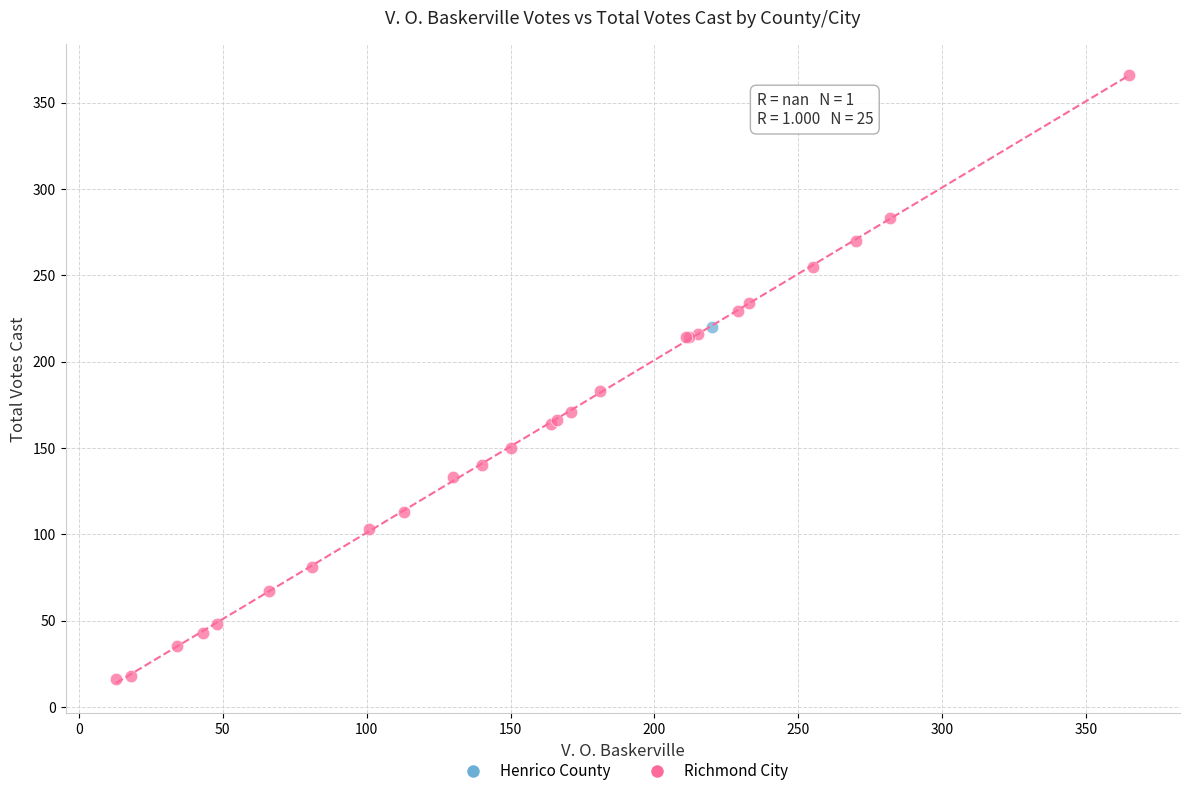

What are all the series names shown in the legend?

Henrico County, Richmond City